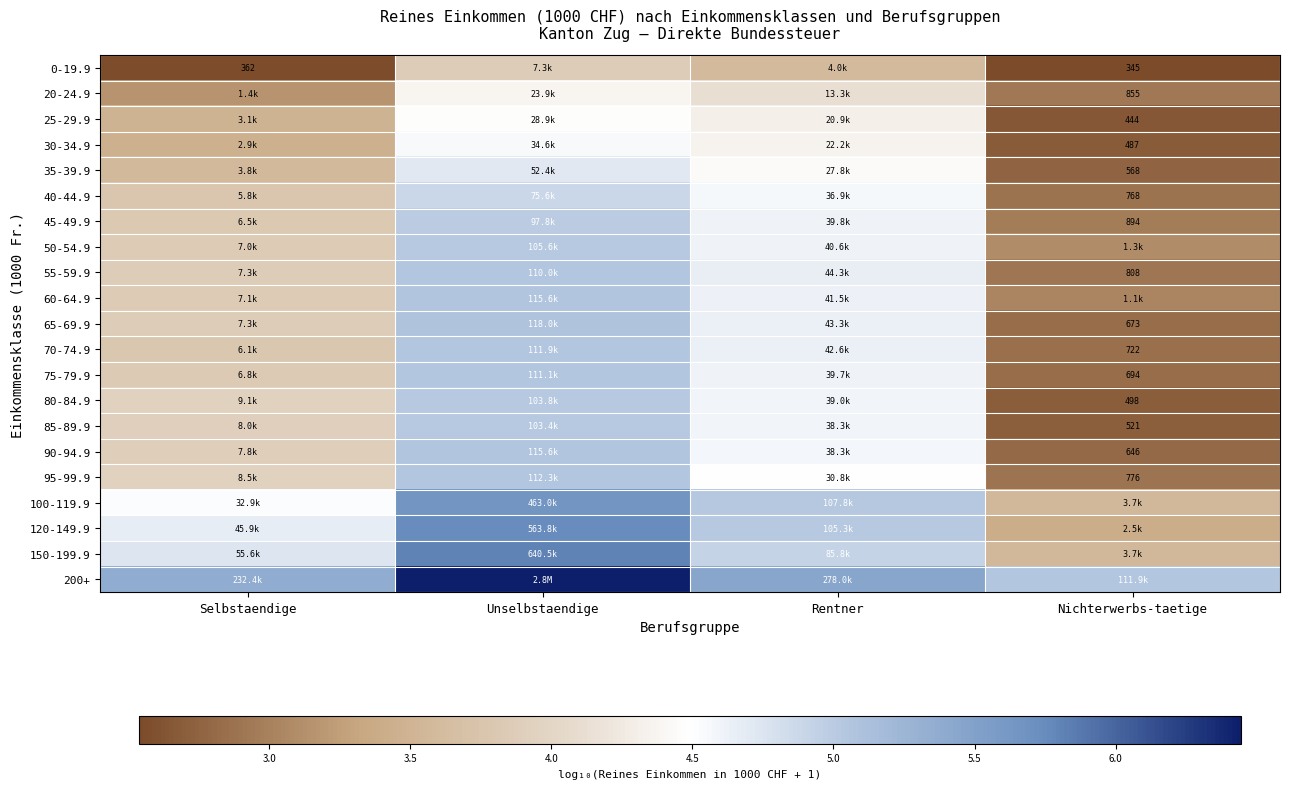

What is the spread (max minus min) of values at Unselbstaendige?

2.6